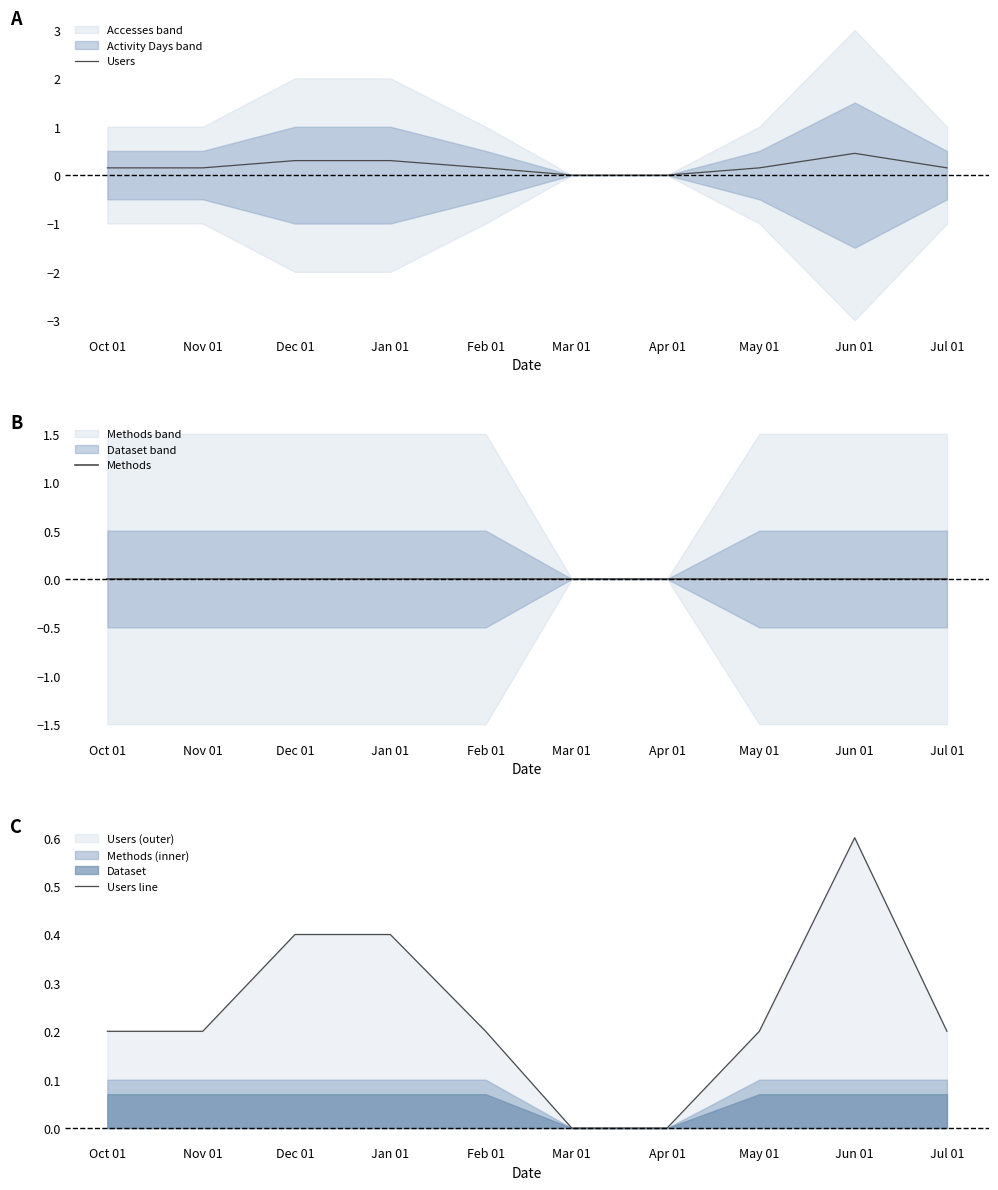

What position from the left is Oct 01?

1